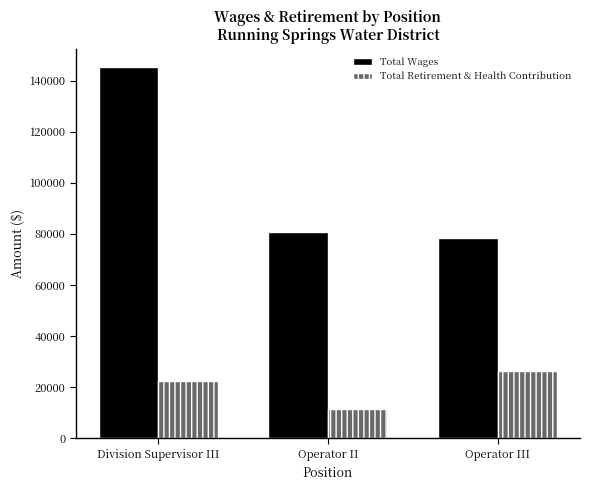

Are the bars horizontal?

No